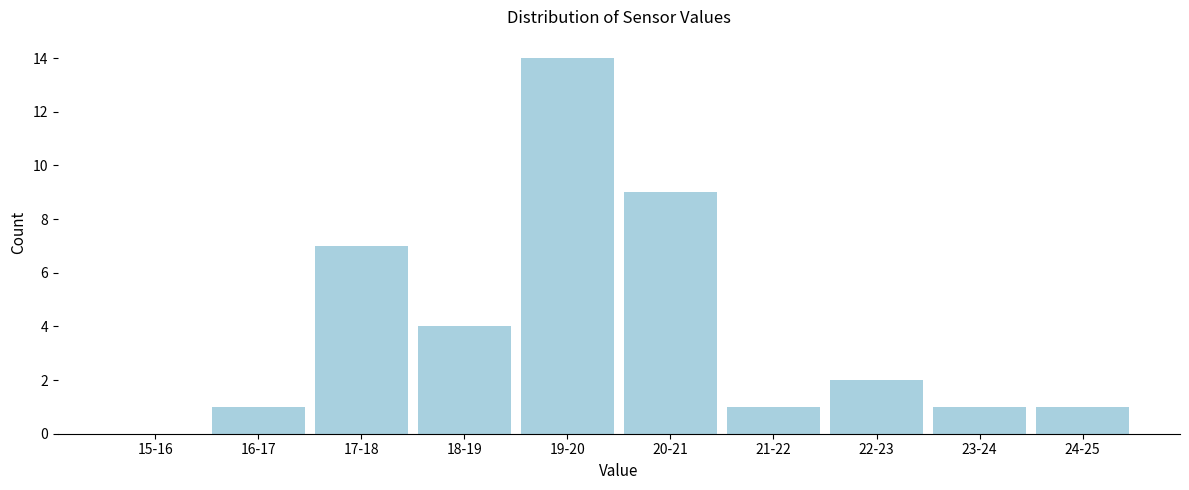

Reading left to right, list all the values displayed in this chart.

15-16=0	16-17=1	17-18=7	18-19=4	19-20=14	20-21=9	21-22=1	22-23=2	23-24=1	24-25=1